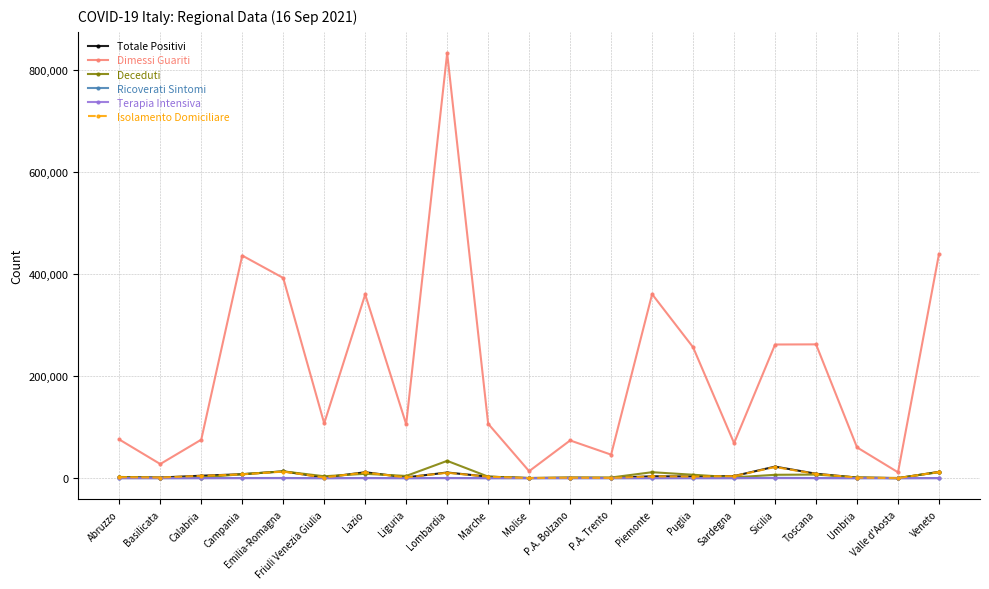

True or false: Ricoverati Sintomi has more than 2 points higher than both neighbors.

True